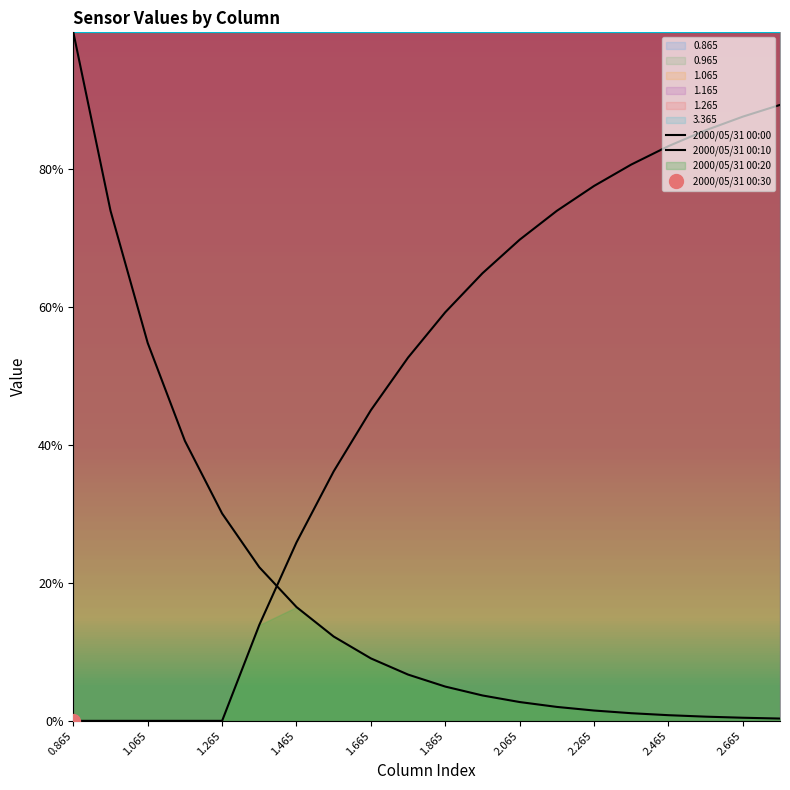

True or false: 2000/05/31 00:10 has more than 0 interior local peaks.

False